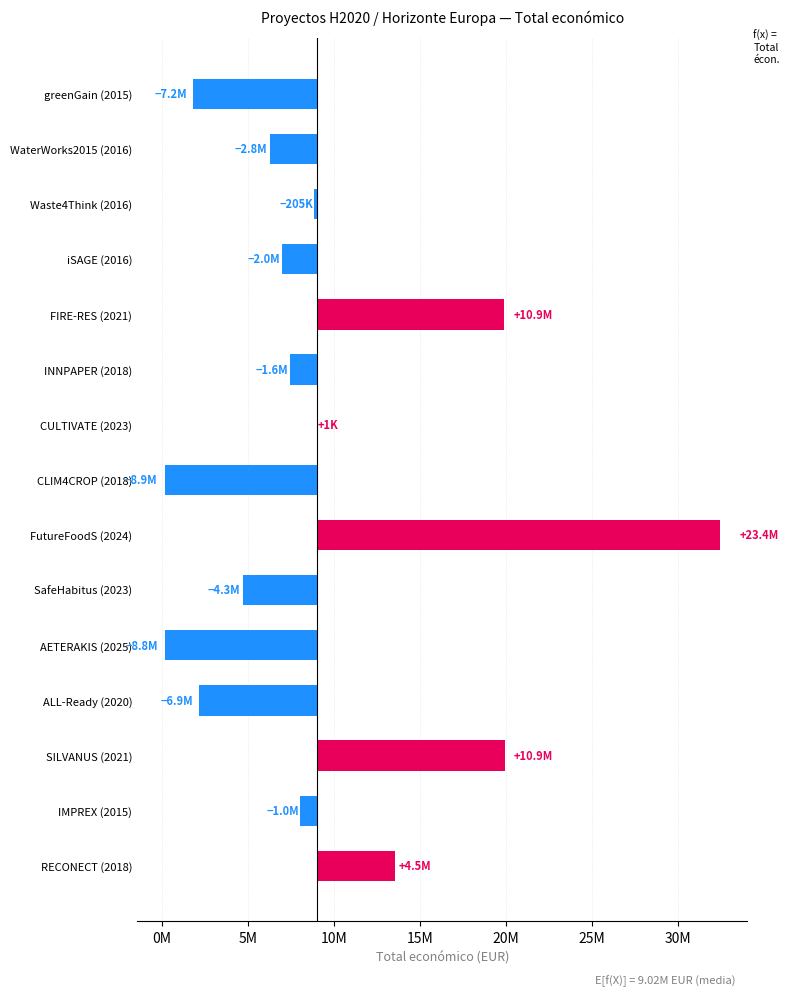

What is the value of the 2nd bar from the left?

-2755955